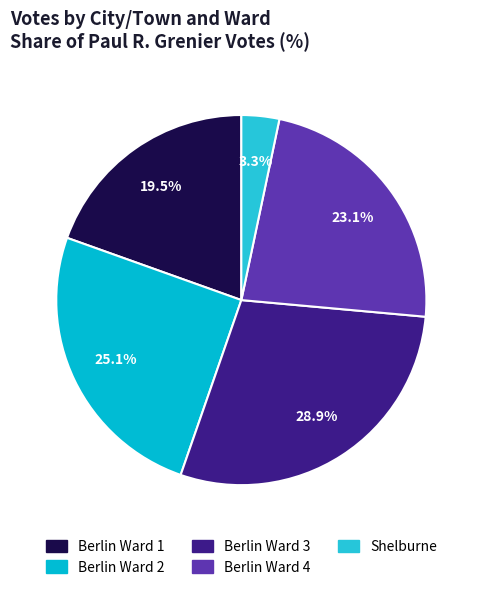

Which slice is the smallest?

Shelburne